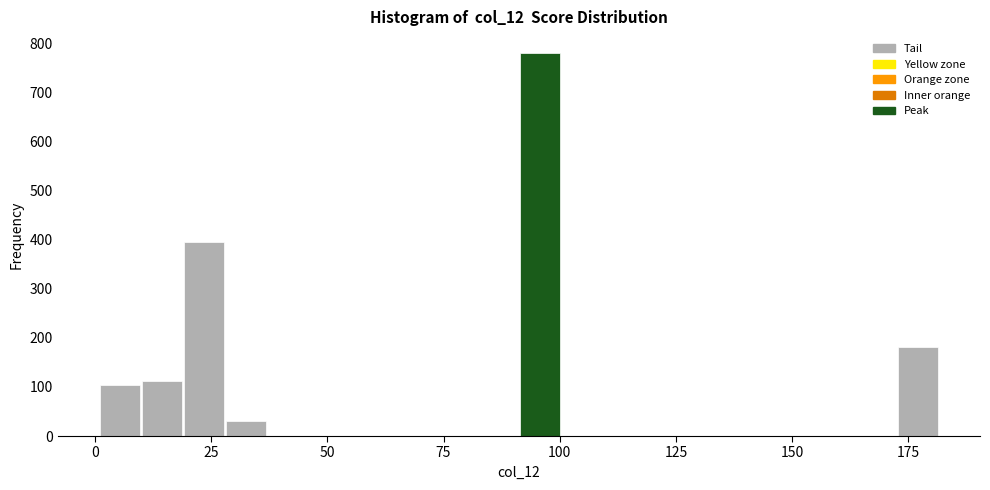

Around what value on the x-axis is the tallest bar? Give the approximate position of its centre, as read against the axis.

95